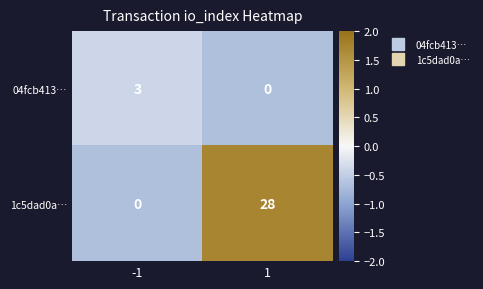

True or false: 1c5dad0a… has a value of 7 at 1.

False